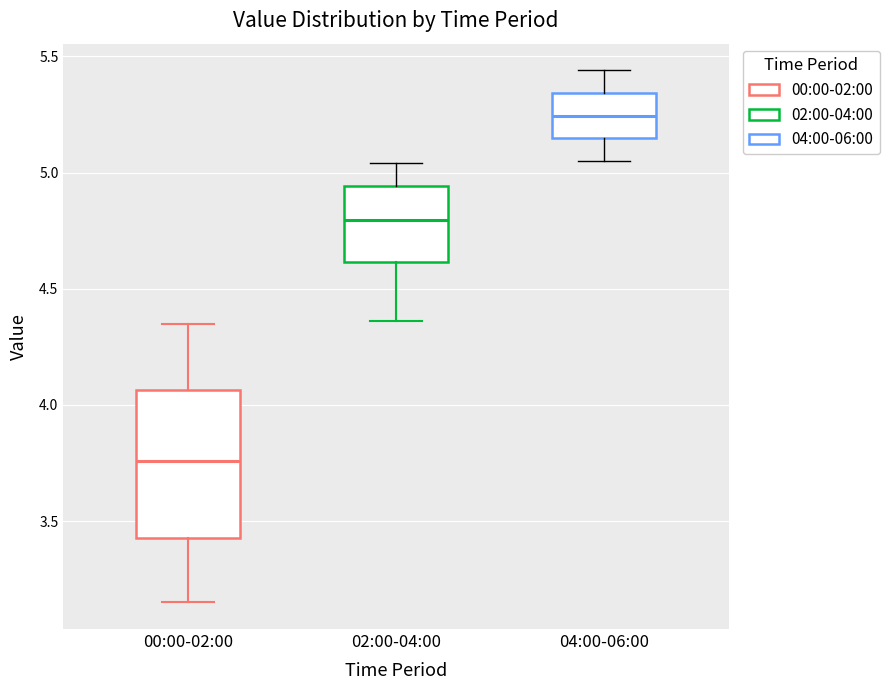

Reading left to right, transcribe this box plot: for each box, give where its median line is, the range the box spans, and where its two whiskers end, as read against the y-axis. The values are not printed on the chart, so give them approximately, as read against the axis.

00:00-02:00: median 3.75, box 3.45 to 4.05, whiskers 3.15 to 4.35
02:00-04:00: median 4.80, box 4.60 to 4.95, whiskers 4.35 to 5.05
04:00-06:00: median 5.25, box 5.15 to 5.35, whiskers 5.05 to 5.45